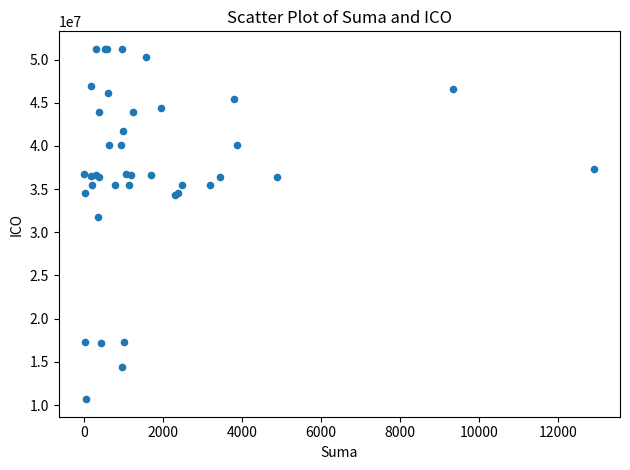

What Y value in the scatter plot is closest to 30959993?

31733174